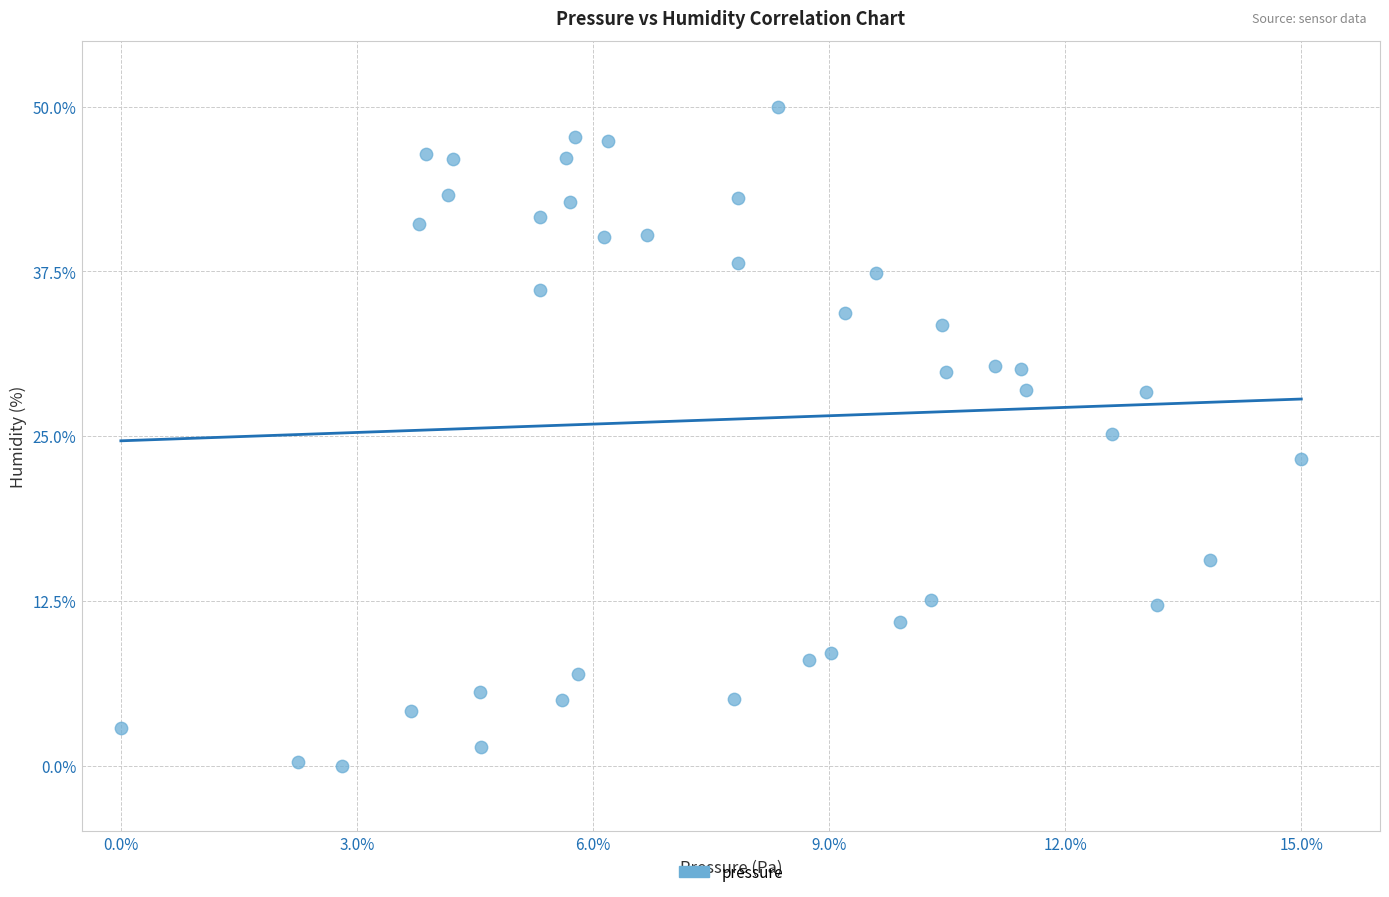

What is the range of X values (max minus min)?

15.0